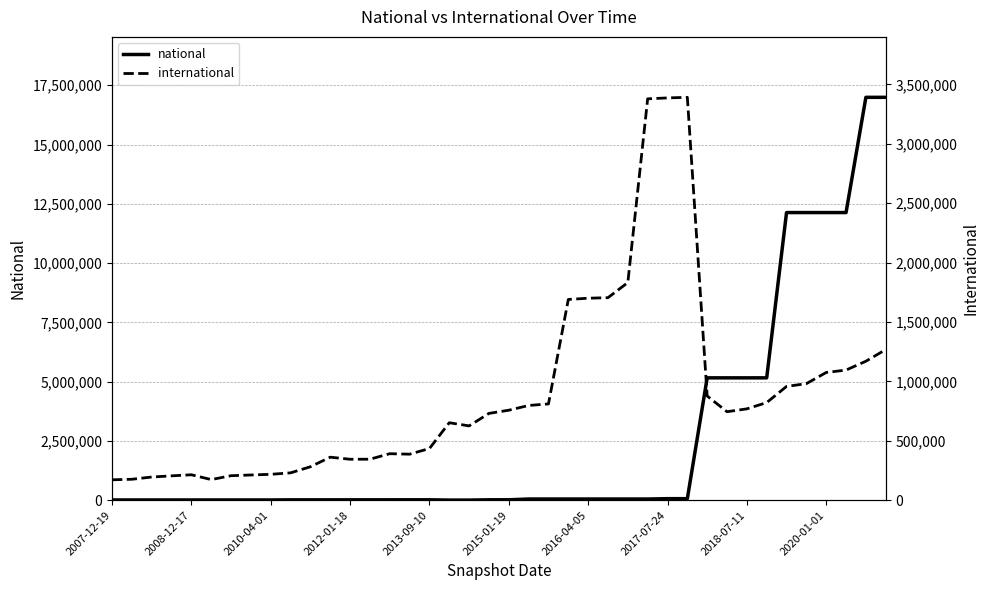

Reading left to right, list all the values displayed in this chart.

national: 12432	12432	12379	12379	12379	12379	12379	12379	12379	17245	17245	17245	18193	18193	18374	19750	19750	7371	7371	19750	20056	51992	51992	51992	51992	51992	51992	51992	66926	66926	5162193	5162193	5162193	5162193	12132183	12132183	12132321	12132321	16991856	16991856
international: 172227	176731	195584	205376	214556	174112	206658	212756	218321	230736	282007	362588	345132	345618	391943	387817	435419	652675	626055	731245	758038	797880	810940	1690426	1700837	1705311	1832703	3379394	3386966	3391984	877699	745350	769492	822344	958286	981657	1075701	1095957	1170413	1268344